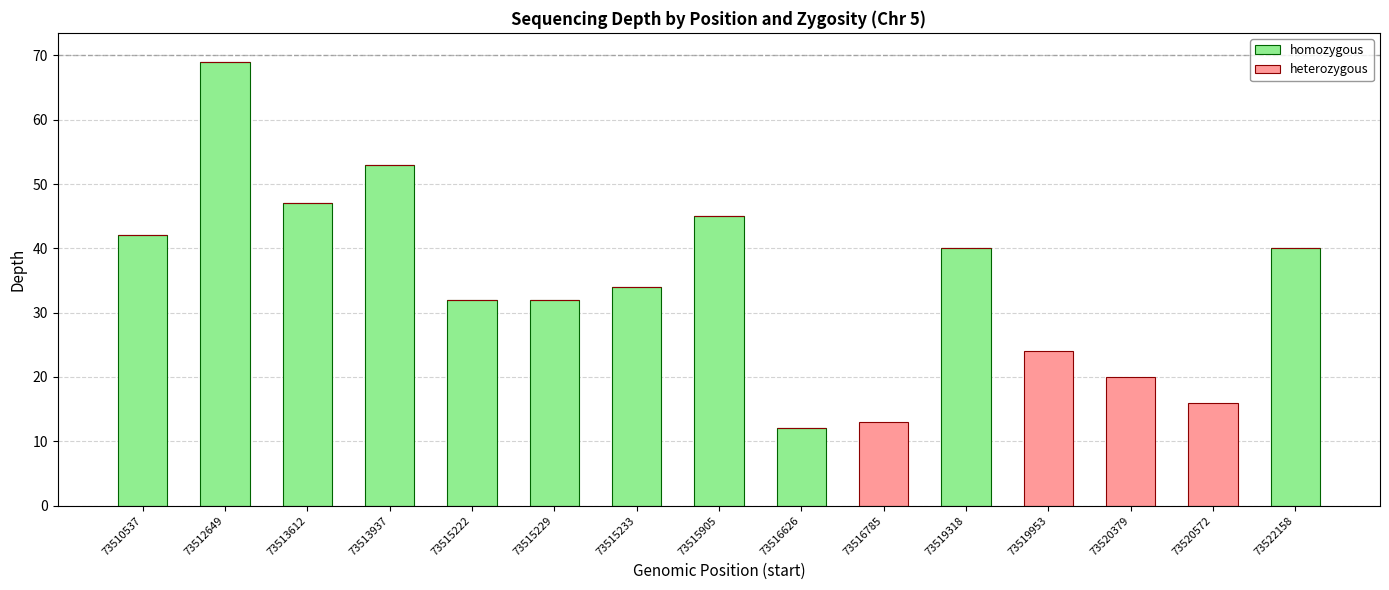

The homozygous series shows -46 at 73520572. True or false?

False